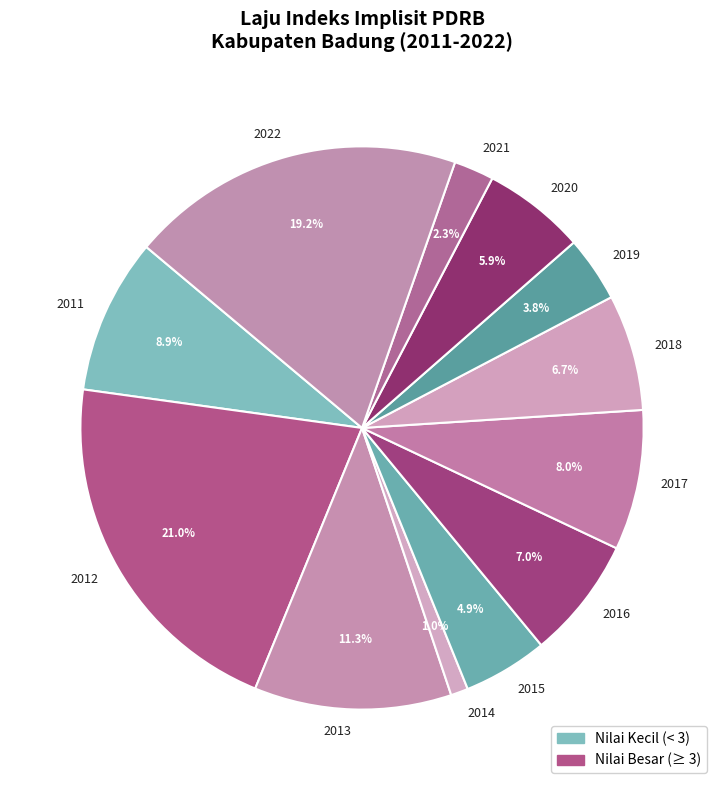

Combined, do 2011 and 2020 account for over 50%?

No